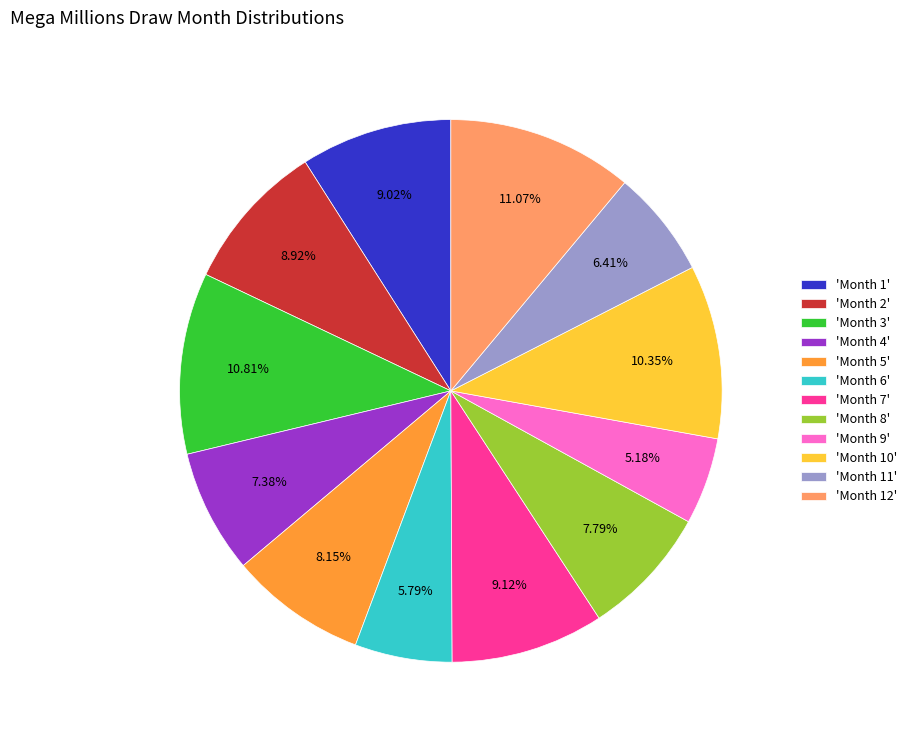

Is there any slice that represents more than half of the pie?

No